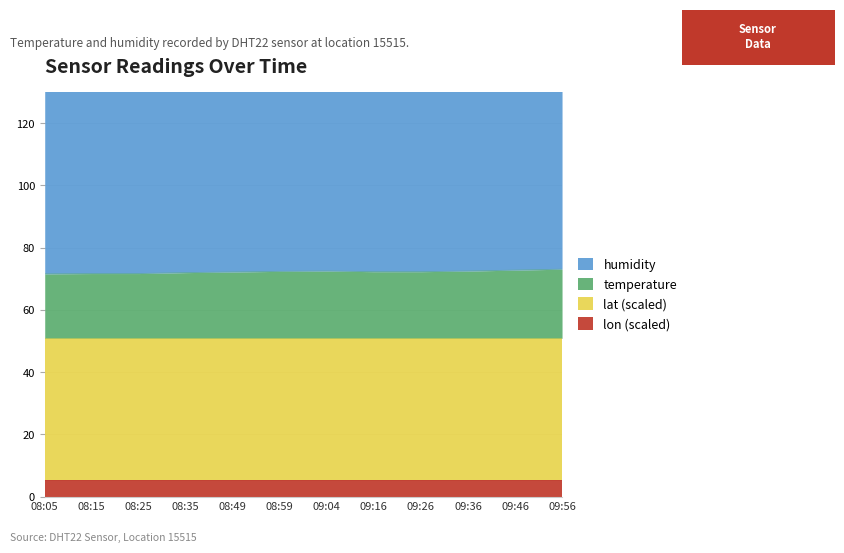

Which series changed the most between 08:59 and 09:36?

temperature